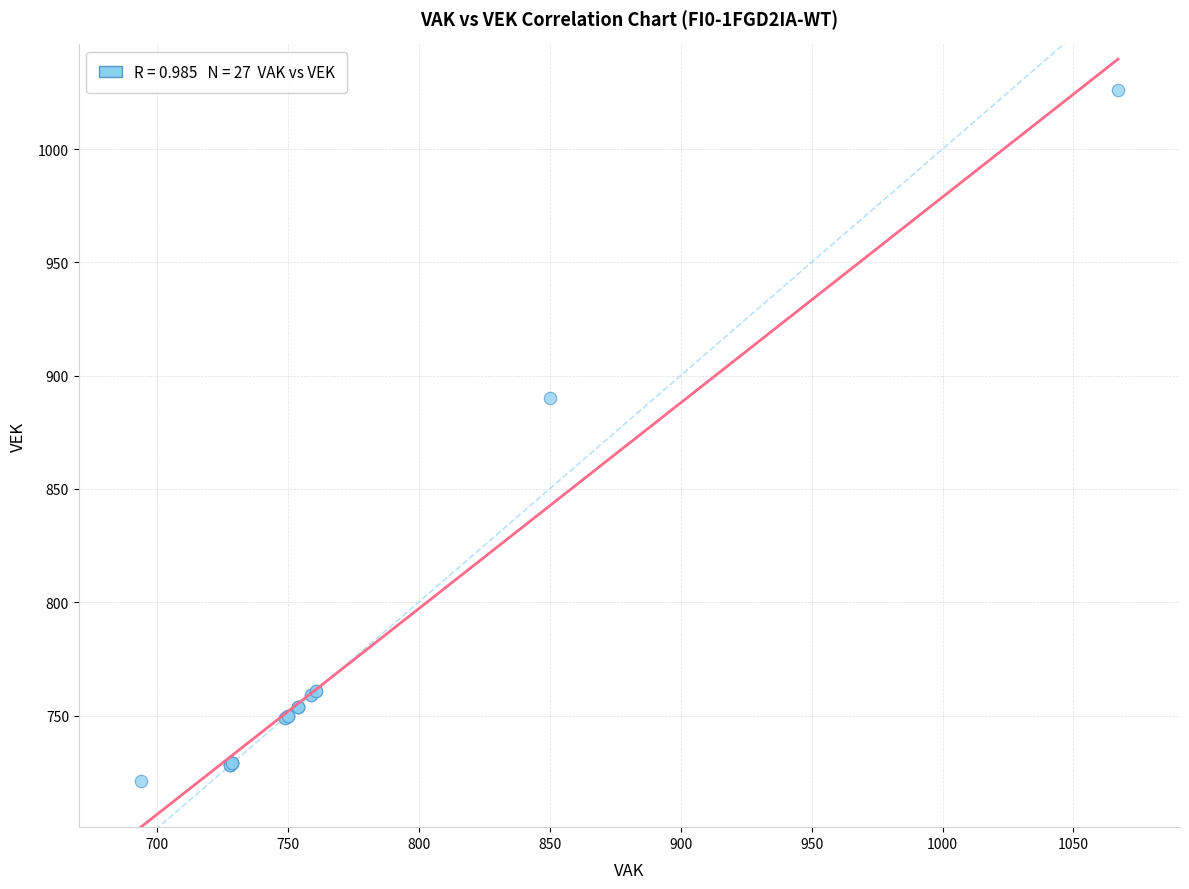

What Y value in the scatter plot is closest to 873?

890